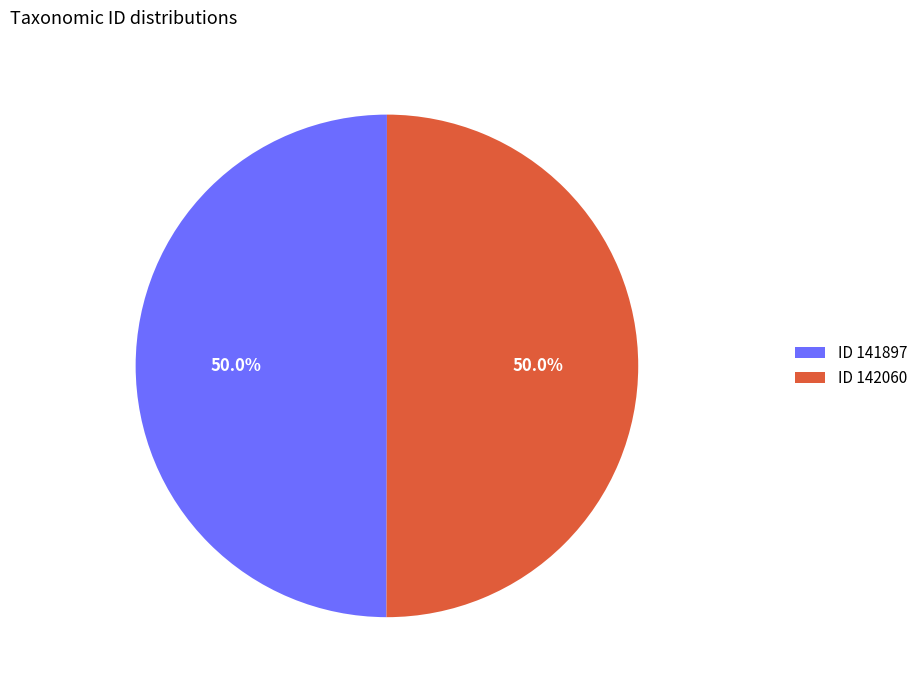

What portion of the pie excludes ID 141897?

50.0%